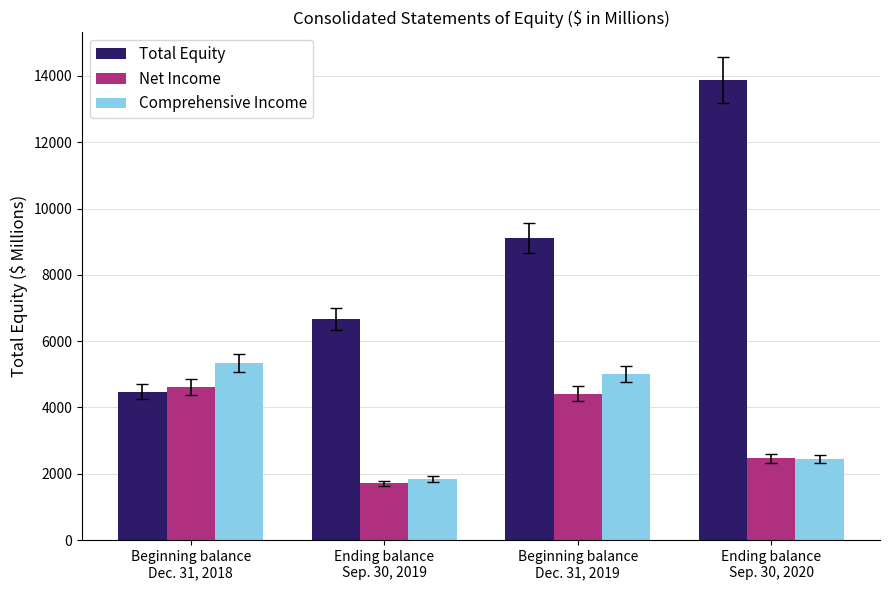

At which label is Net Income closest to 3165?

Ending balance
Sep. 30, 2020